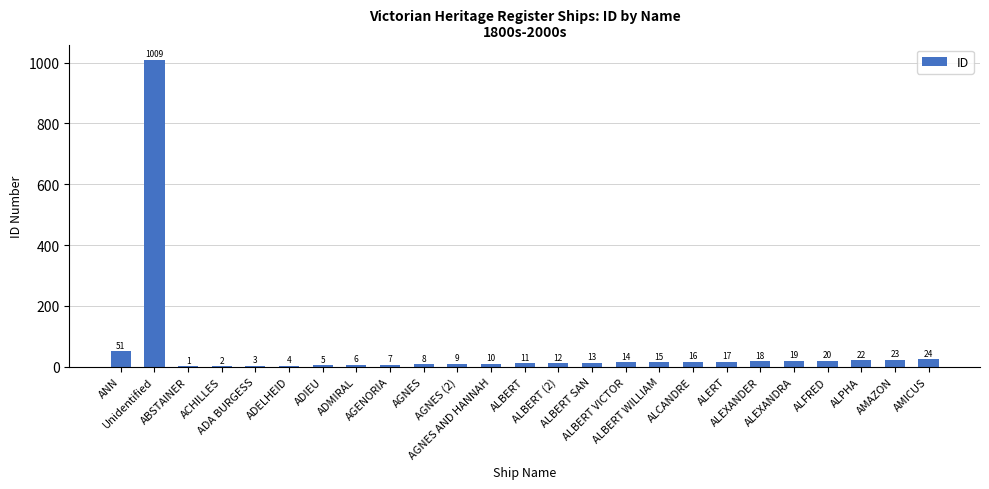

Reading right to left, transcribe all the data shown in this chart.

AMICUS=24	AMAZON=23	ALPHA=22	ALFRED=20	ALEXANDRA=19	ALEXANDER=18	ALERT=17	ALCANDRE=16	ALBERT WILLIAM=15	ALBERT VICTOR=14	ALBERT SAN=13	ALBERT (2)=12	ALBERT=11	AGNES AND HANNAH=10	AGNES (2)=9	AGNES=8	AGENORIA=7	ADMIRAL=6	ADIEU=5	ADELHEID=4	ADA BURGESS=3	ACHILLES=2	ABSTAINER=1	Unidentified=1009	ANN=51